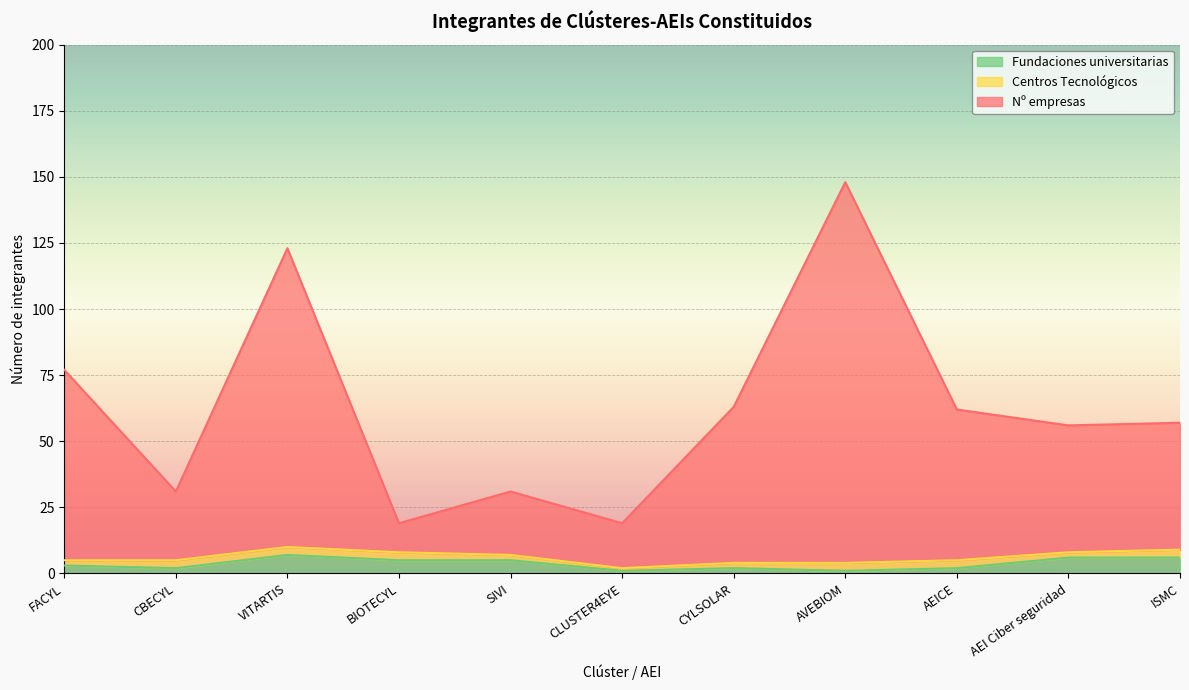

Which series has the largest total across all categories?

Nº empresas